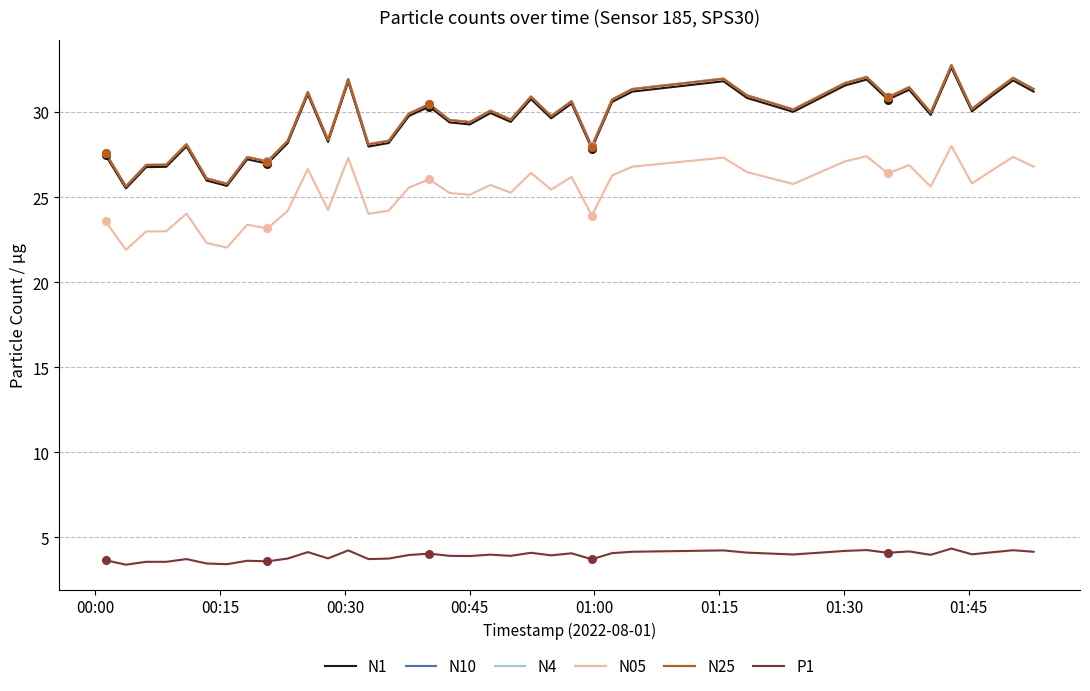

True or false: P1 and N25 intersect in this chart.

False